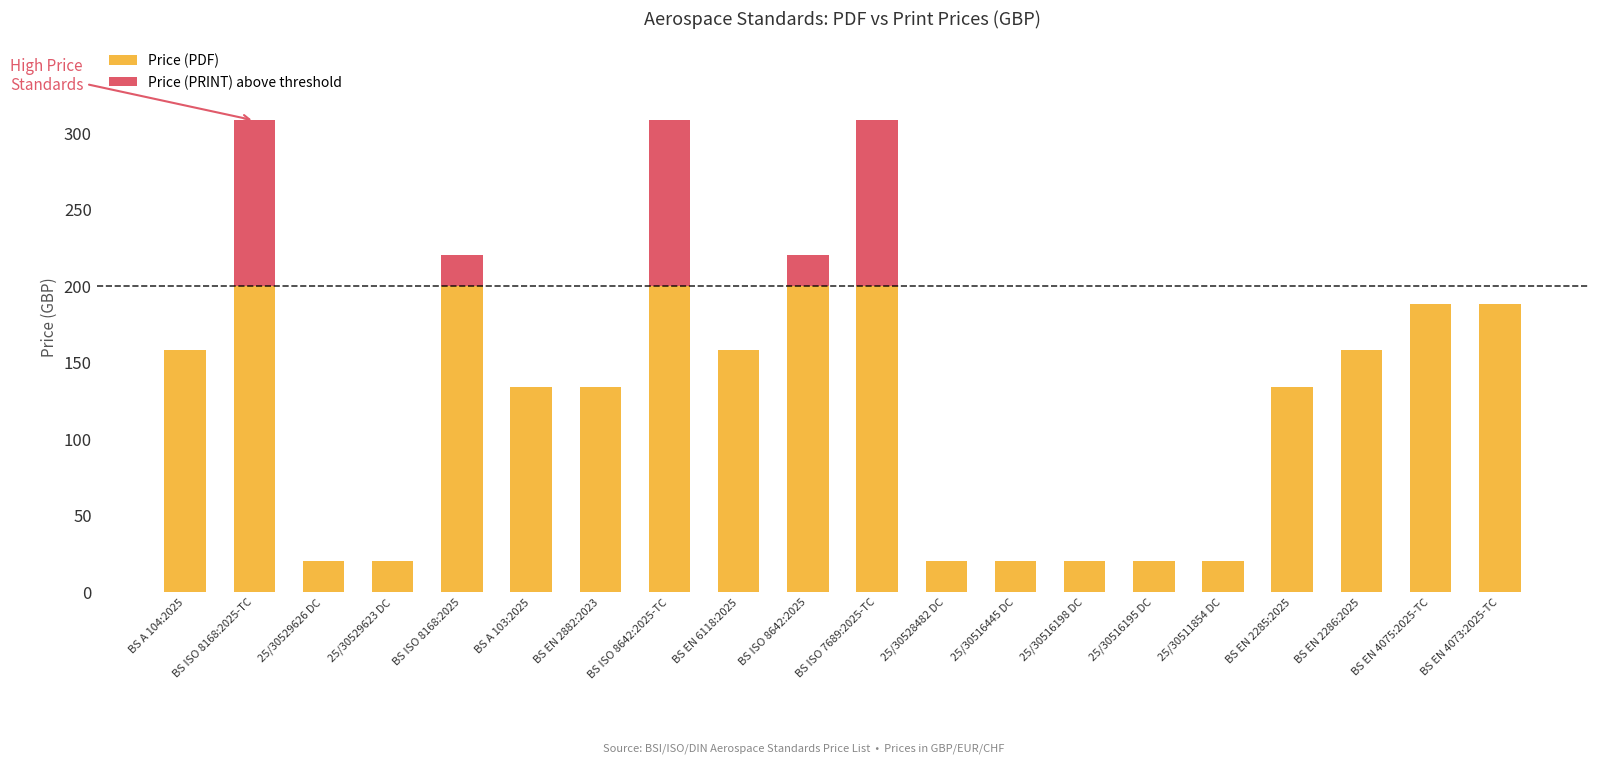

What is the sum of the Price (PDF) values at 25/30516445 DC and 25/30529623 DC?

40